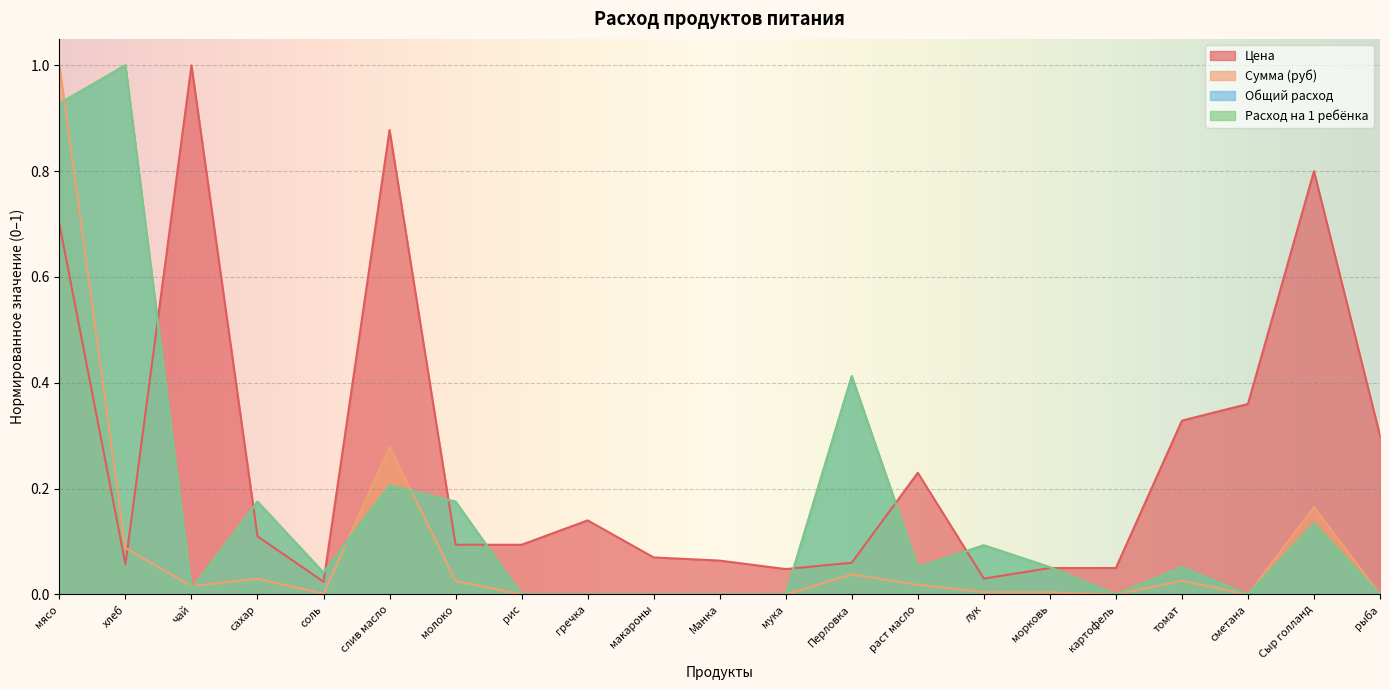

Reading right to left, list all the values displayed in this chart.

Цена: 0.3	0.8	0.4	0.3	0.1	0.1	0.0	0.2	0.1	0.0	0.1	0.1	0.1	0.1	0.1	0.9	0.0	0.1	1.0	0.1	0.7
Сумма (руб): 0.0	0.2	0.0	0.0	0.0	0.0	0.0	0.0	0.0	0.0	0.0	0.0	0.0	0.0	0.0	0.3	0.0	0.0	0.0	0.1	1.0
Общий расход: 0.0	0.1	0.0	0.1	0.0	0.1	0.1	0.1	0.4	0.0	0.0	0.0	0.0	0.0	0.2	0.2	0.0	0.2	0.0	1.0	0.9
Расход на 1 ребёнка: 0.0	0.1	0.0	0.1	0.0	0.1	0.1	0.1	0.4	0.0	0.0	0.0	0.0	0.0	0.2	0.2	0.0	0.2	0.0	1.0	0.9